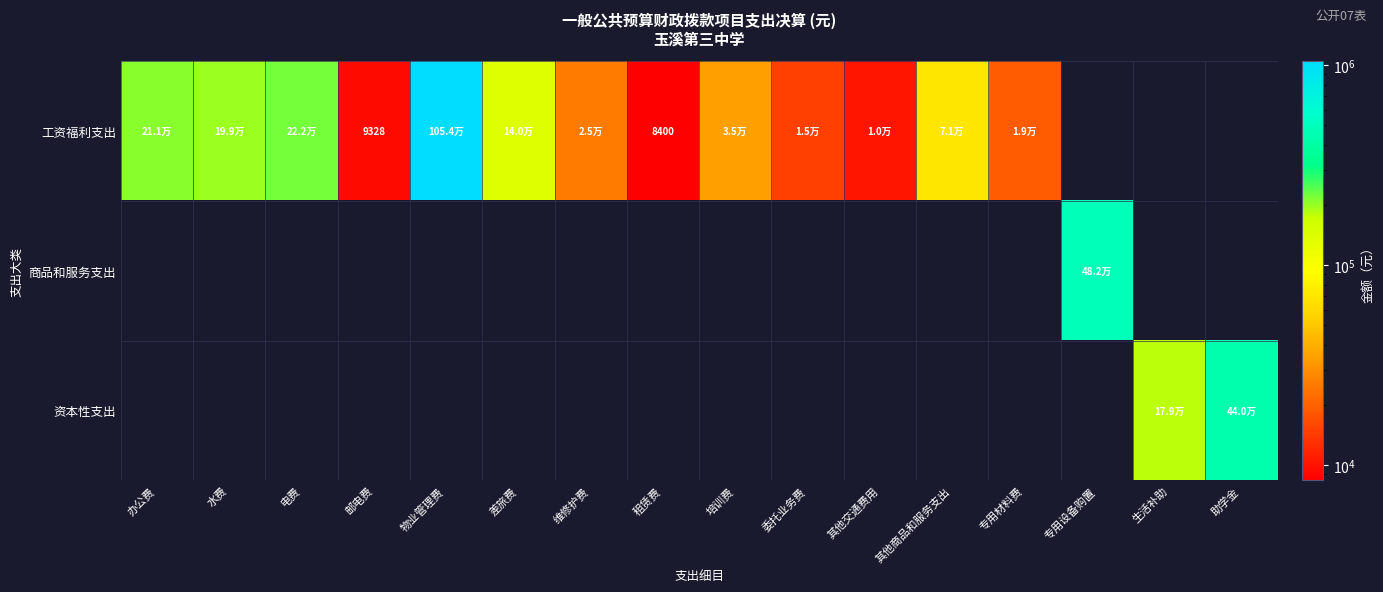

What is the sum of all 商品和服务支出 values?

481555.3